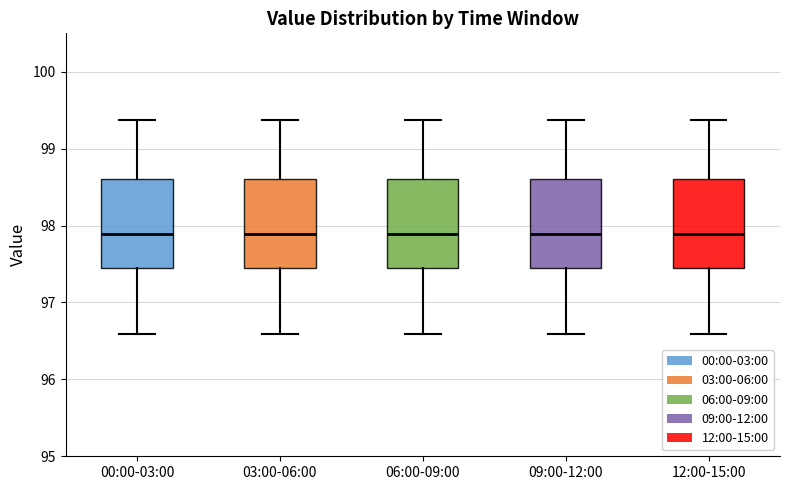

Reading left to right, transcribe this box plot: for each box, give where its median line is, the range the box spans, and where its two whiskers end, as read against the y-axis. The values are not printed on the chart, so give them approximately, as read against the axis.

00:00-03:00: median 97.9, box 97.4 to 98.6, whiskers 96.6 to 99.4
03:00-06:00: median 97.9, box 97.4 to 98.6, whiskers 96.6 to 99.4
06:00-09:00: median 97.9, box 97.4 to 98.6, whiskers 96.6 to 99.4
09:00-12:00: median 97.9, box 97.4 to 98.6, whiskers 96.6 to 99.4
12:00-15:00: median 97.9, box 97.4 to 98.6, whiskers 96.6 to 99.4